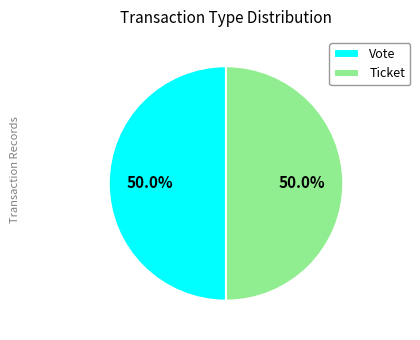

Count the number of slices in the pie.

2